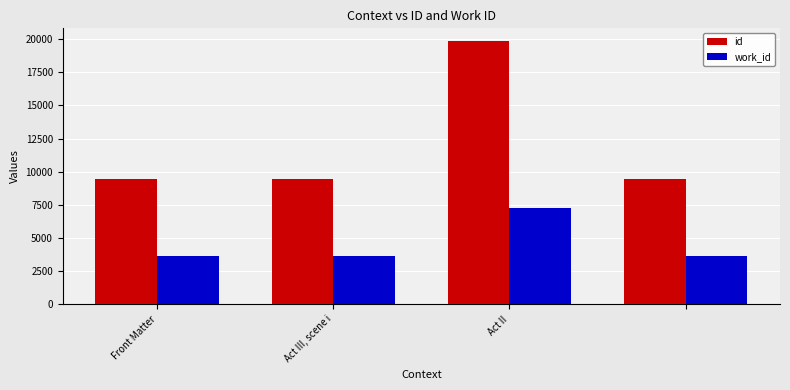

What is the difference between the second highest and second lowest values in the id series?

12